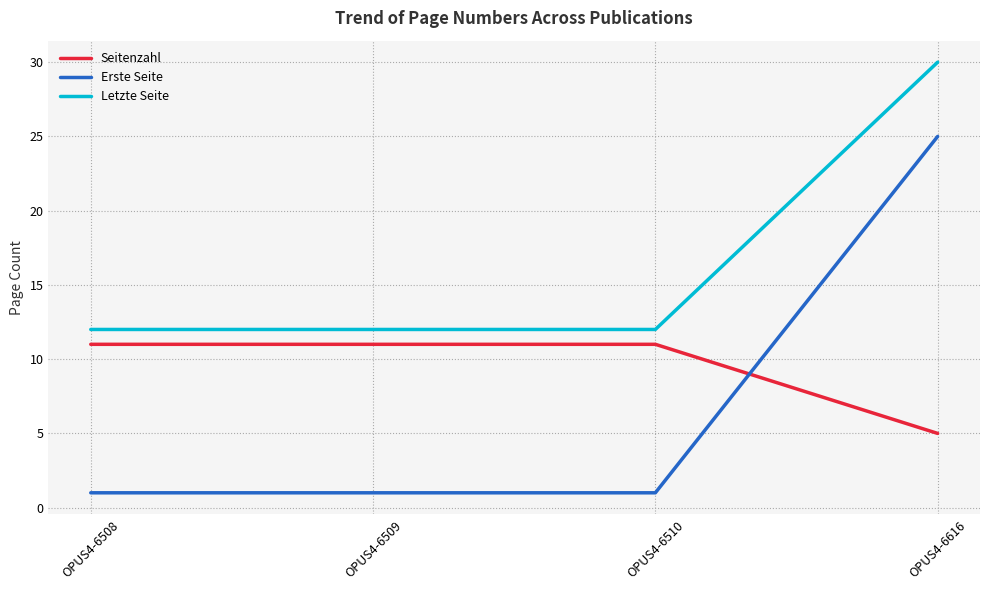

What is the approximate value of Letzte Seite at OPUS4-6510, to the nearest 10?

10